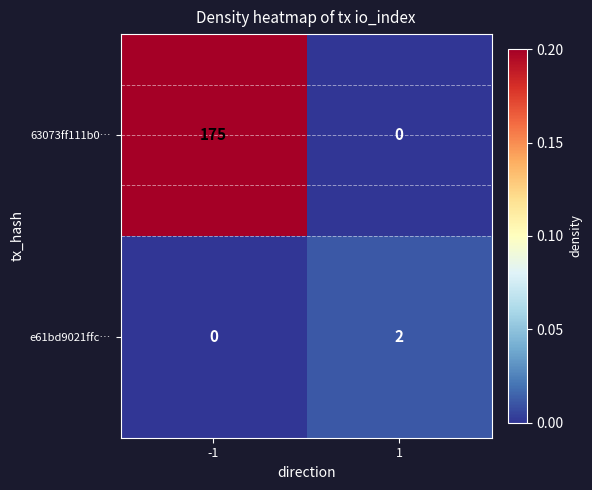

Which series has the largest total across all categories?

63073ff111b0…